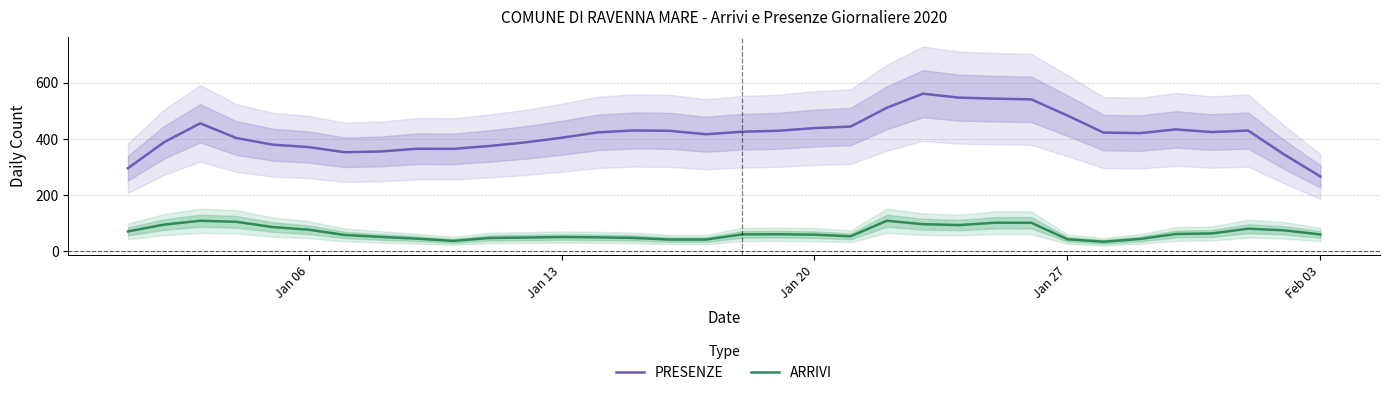

What is the maximum value for ARRIVI?

107.8